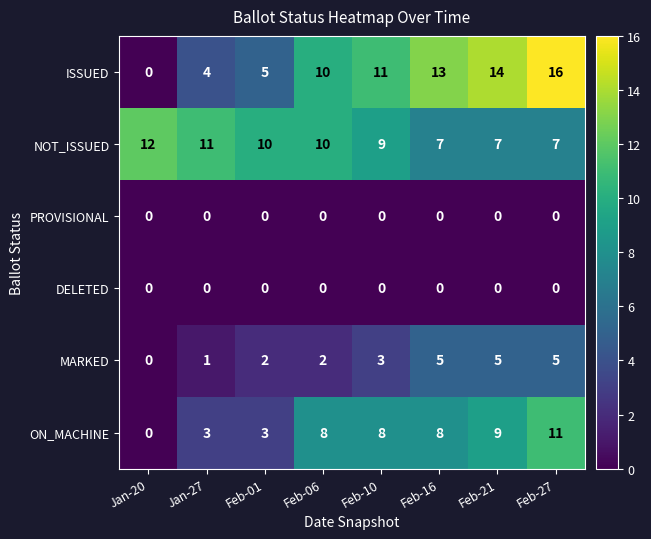

Which series has the largest range (max minus min)?

ISSUED